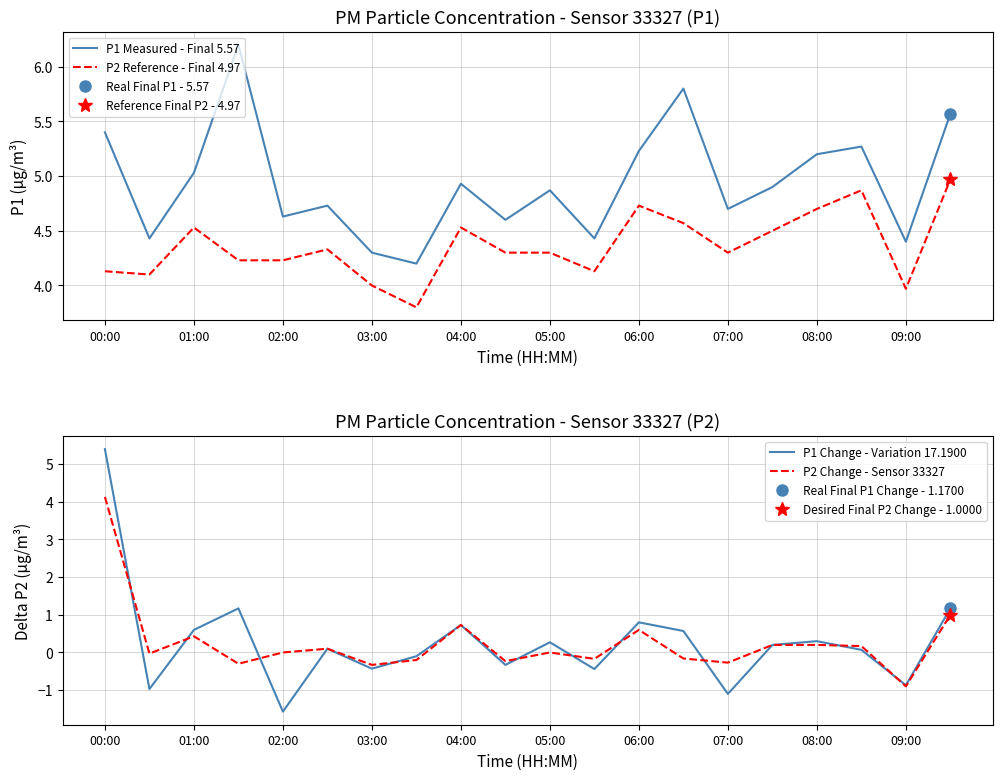

At 13, list the series in order from largest to smallest.

P1 Measured - Final 5.57, P2 Reference - Final 4.97, P1 Change - Variation 17.1900, P2 Change - Sensor 33327